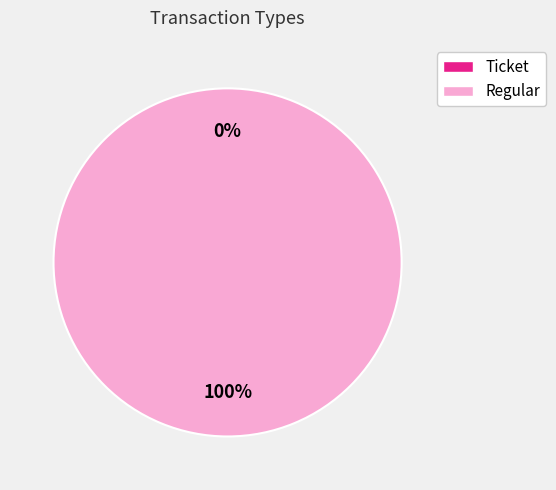

How many segments does this pie chart have?

2